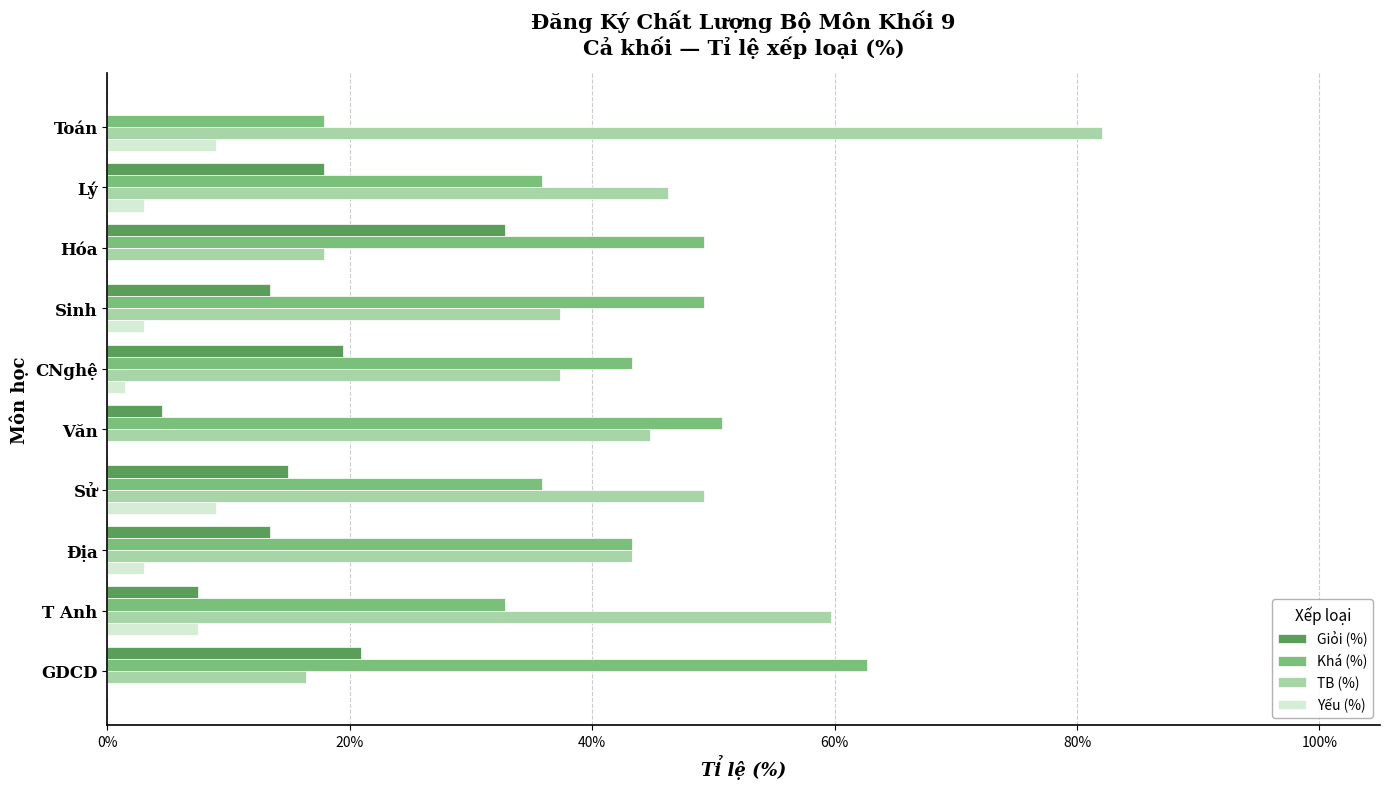

True or false: TB (%) has a value of 37.3 at CNghệ.

True